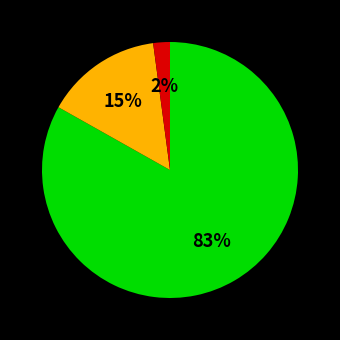

How many segments does this pie chart have?

3